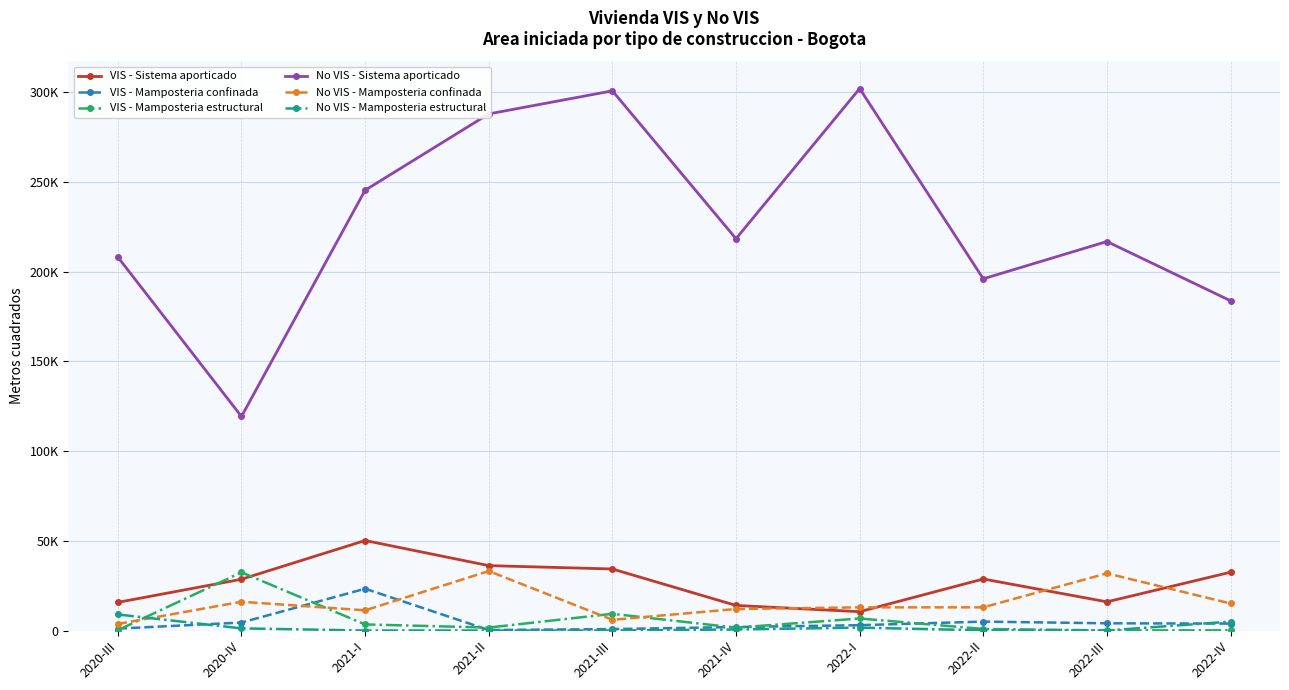

True or false: No VIS - Sistema aporticado and VIS - Mamposteria estructural intersect in this chart.

False